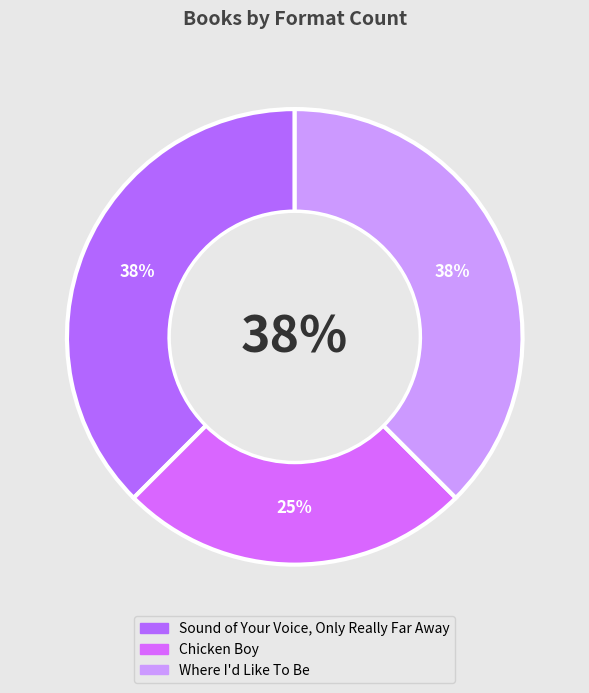

How many segments does this pie chart have?

3